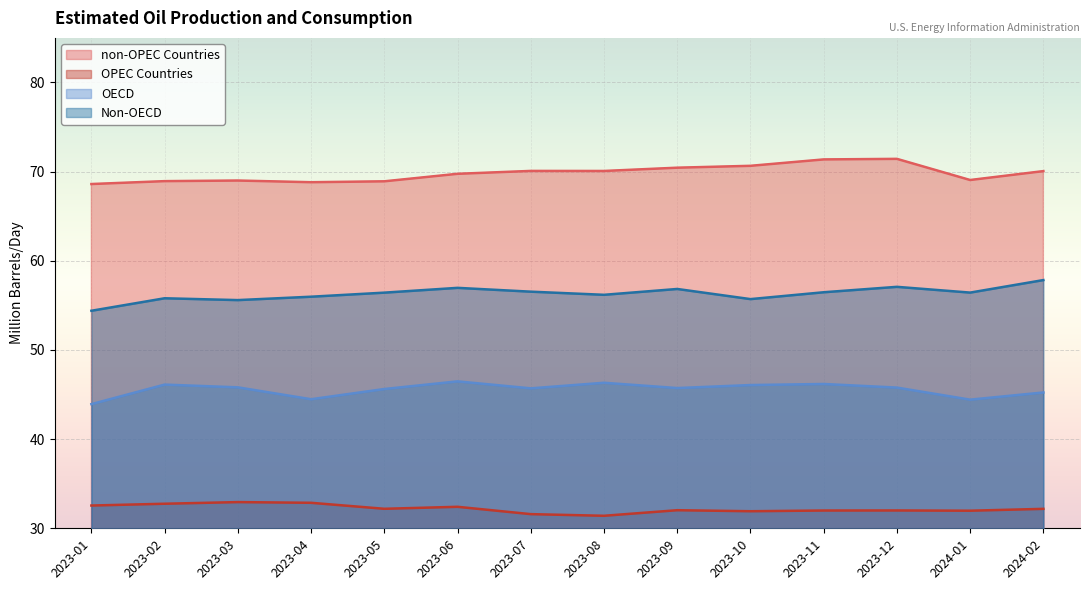

What is the label of the 5th point from the left?

2023-05